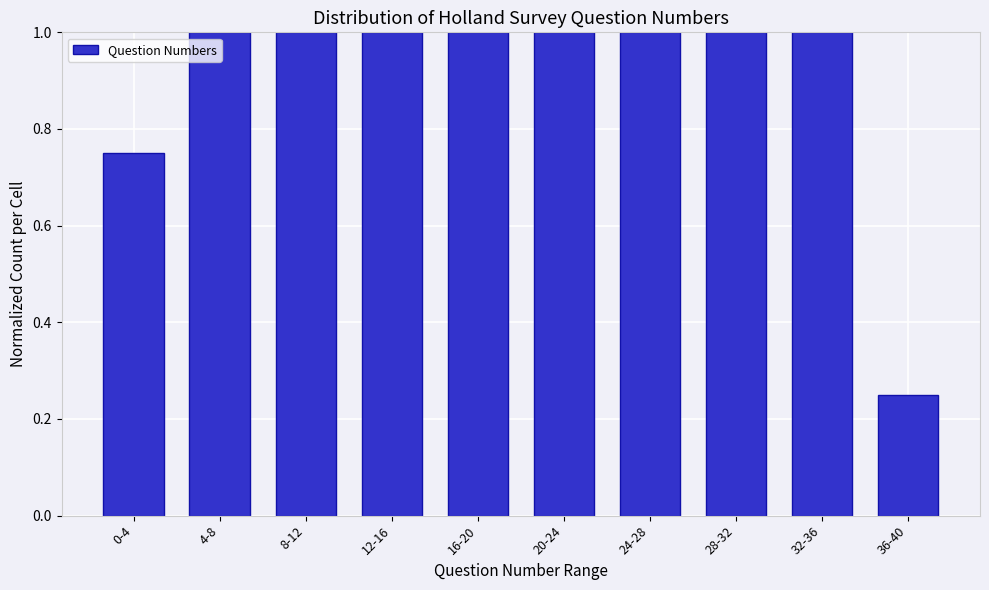

What is the average value?

0.9